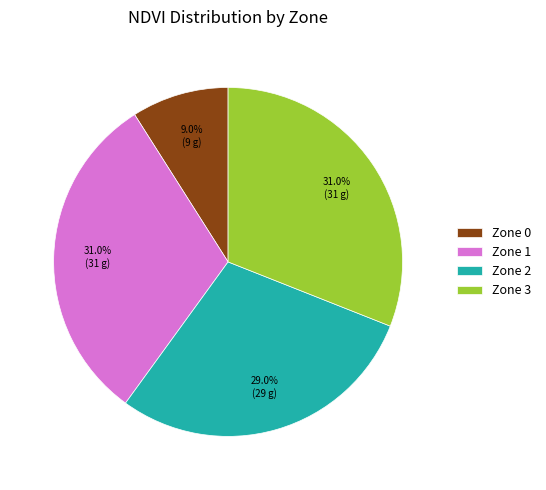

The Zone 2 slice represents 29% of the pie. True or false?

True